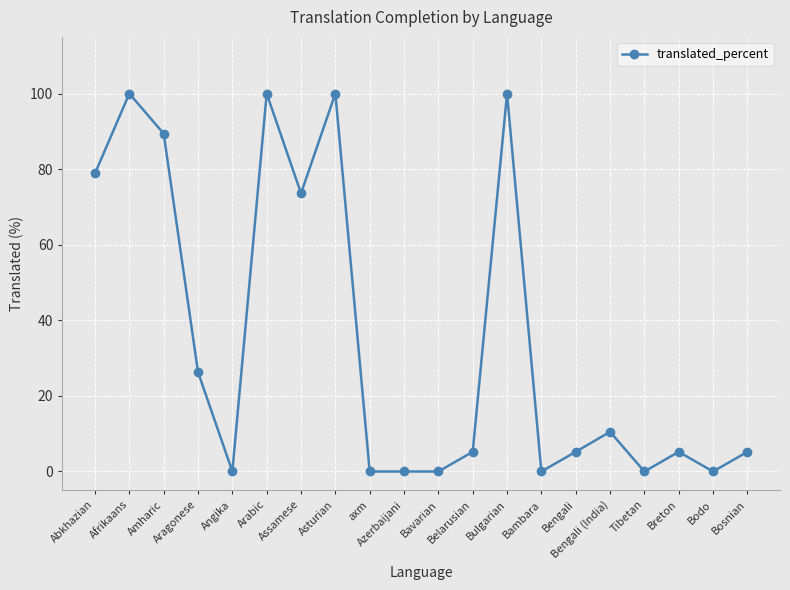

What is the value of the 6th point from the left?

100.0